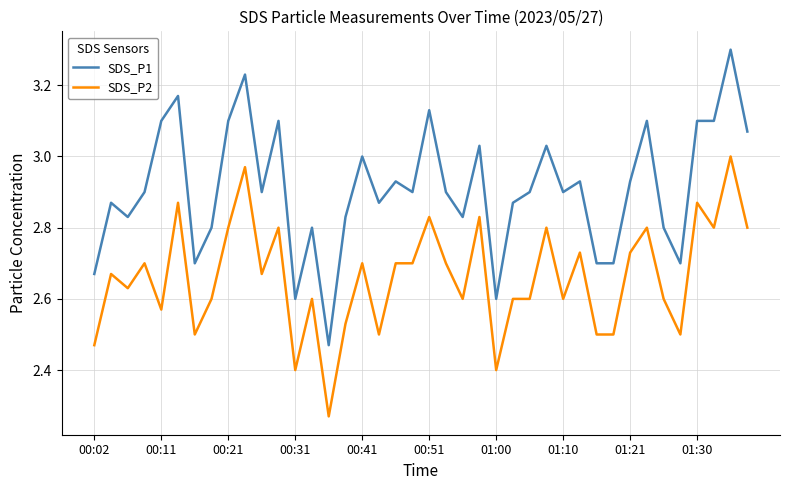

True or false: SDS_P1 and SDS_P2 cross at least once.

False